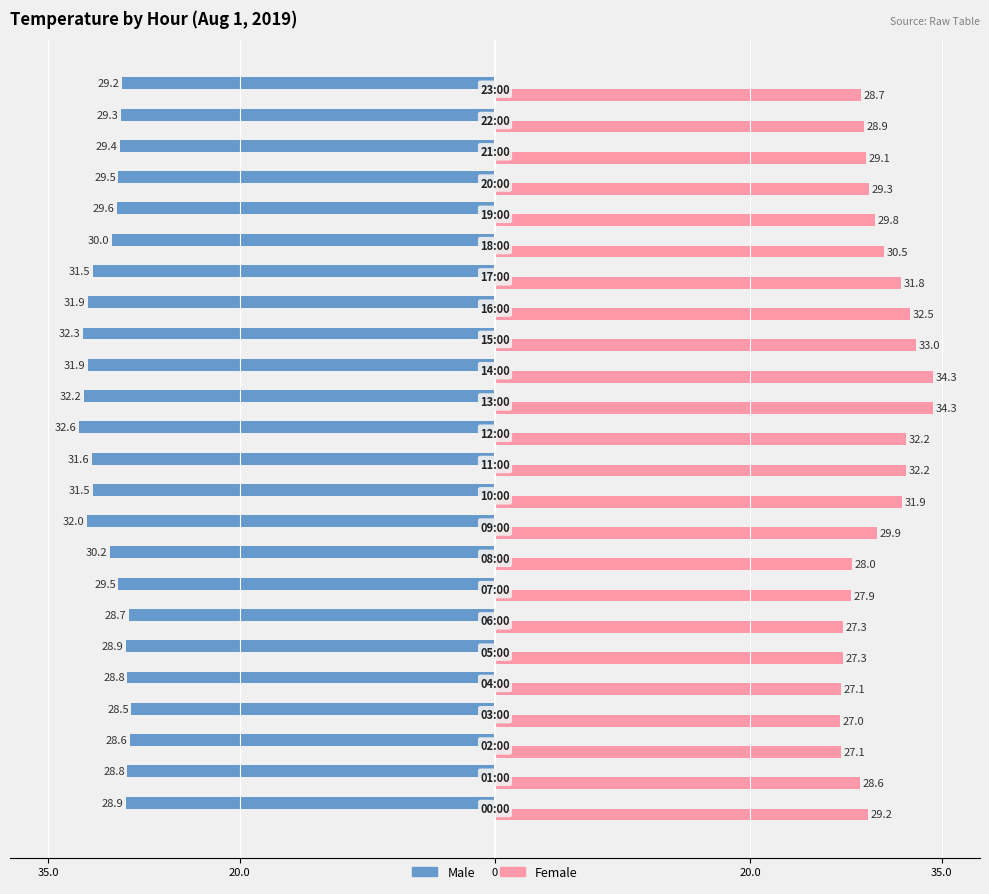

What is the difference between the maximum and minimum values in the Male series?

4.1